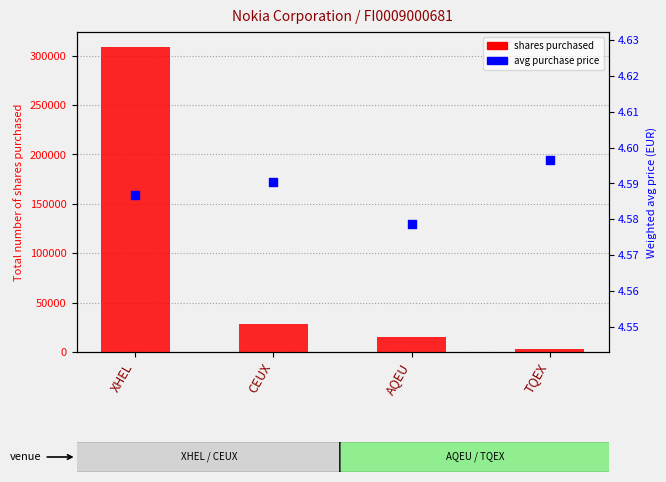

Is the value of shares purchased at XHEL greater than the value of avg purchase price at XHEL?

Yes